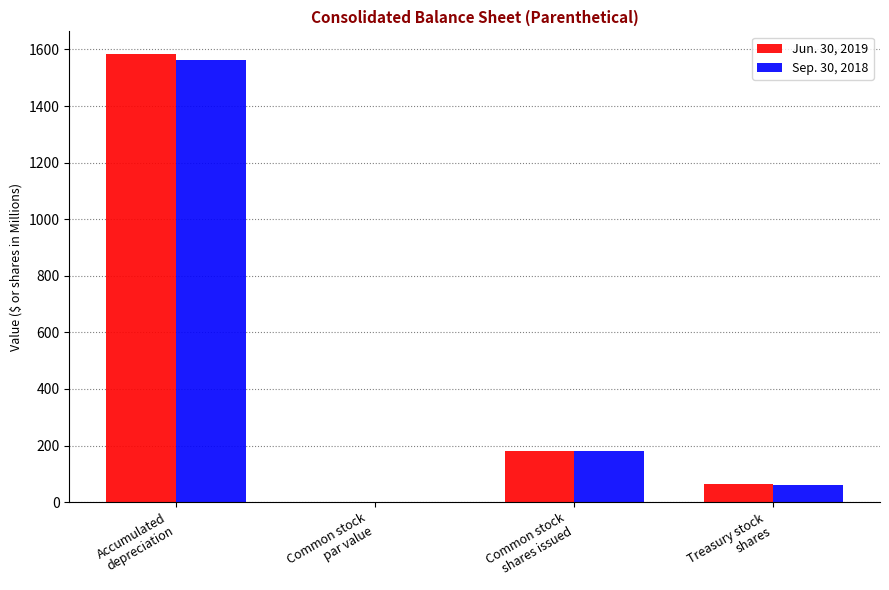

Reading left to right, list all the values displayed in this chart.

Jun. 30, 2019: Accumulated
depreciation=1584.6	Common stock
par value=1.0	Common stock
shares issued=181.4	Treasury stock
shares=64.4
Sep. 30, 2018: Accumulated
depreciation=1561.4	Common stock
par value=1.0	Common stock
shares issued=181.4	Treasury stock
shares=60.3